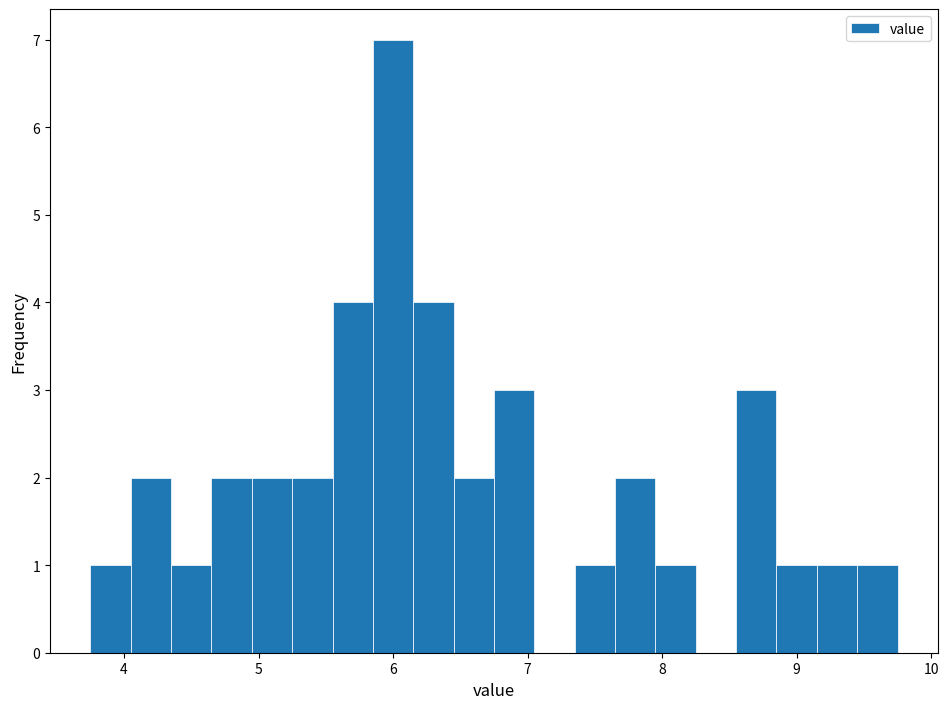

Read against the x-axis, roughly where is the centre of the tallest bar?

6.0